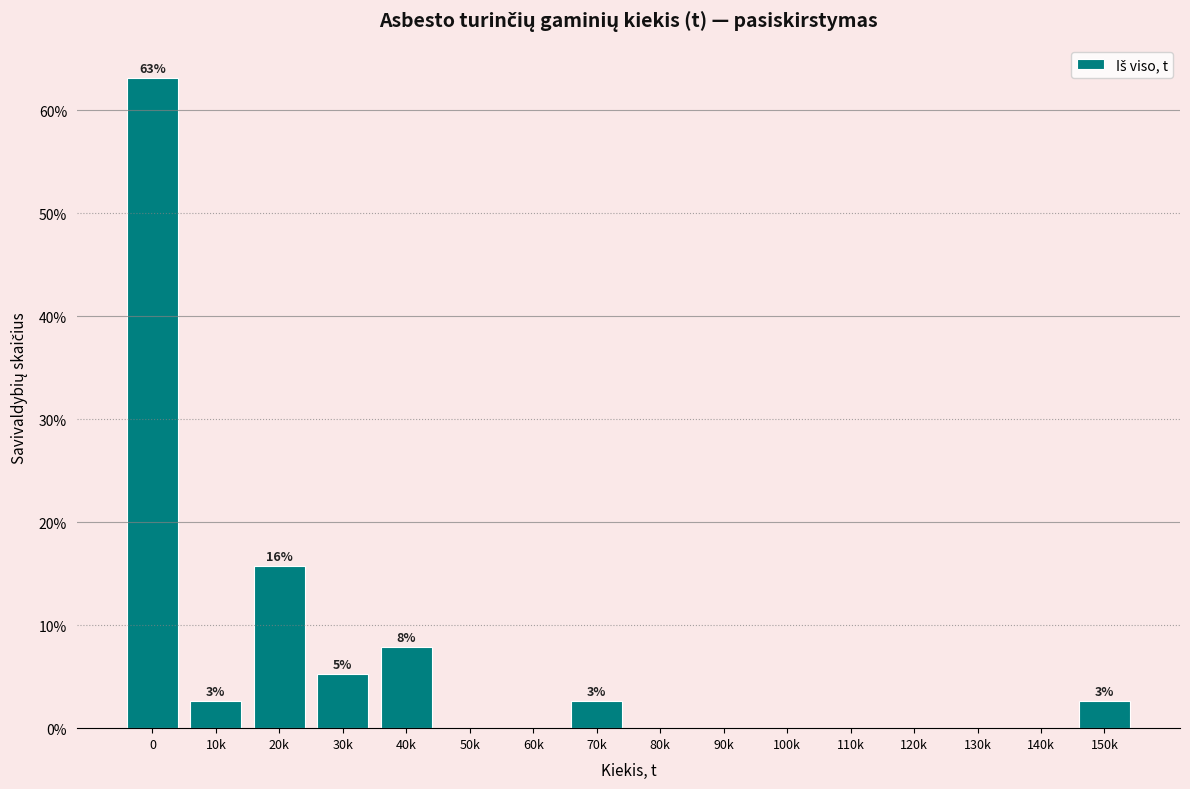

Reading right to left, transcribe all the data shown in this chart.

150k=2.6	140k=0.0	130k=0.0	120k=0.0	110k=0.0	100k=0.0	90k=0.0	80k=0.0	70k=2.6	60k=0.0	50k=0.0	40k=7.9	30k=5.3	20k=15.8	10k=2.6	0=63.2